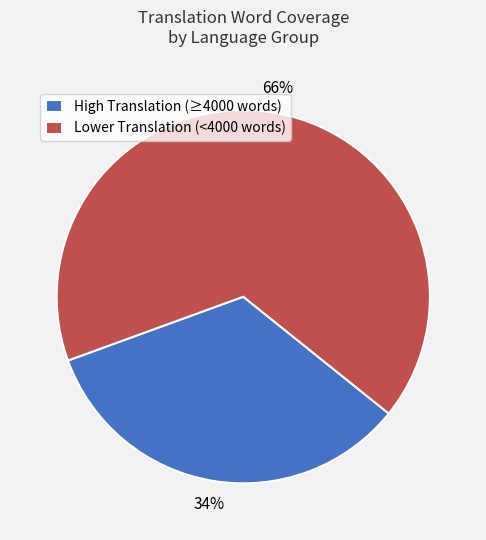

Is it true that High Translation (≥4000 words) is 34% of the pie?

True